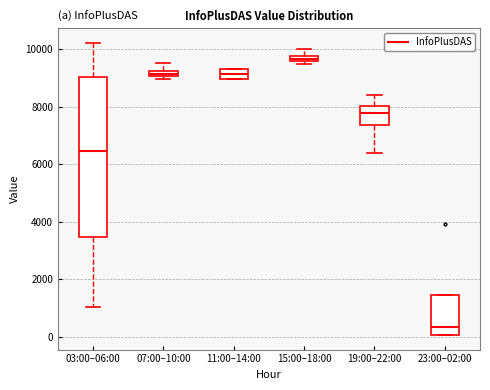

Where is the upper edge of the box for 23:00–02:00 on the y-axis? The values are not printed on the chart, so give them approximately, as read against the axis.

1400